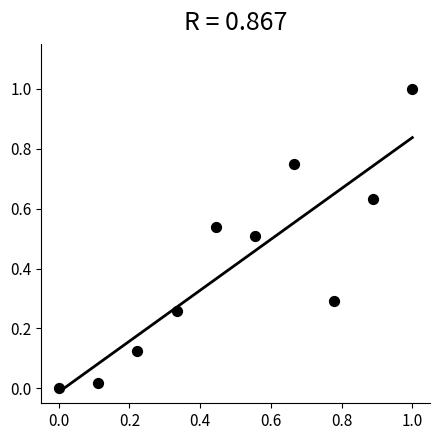

What is the average Y value?

0.4